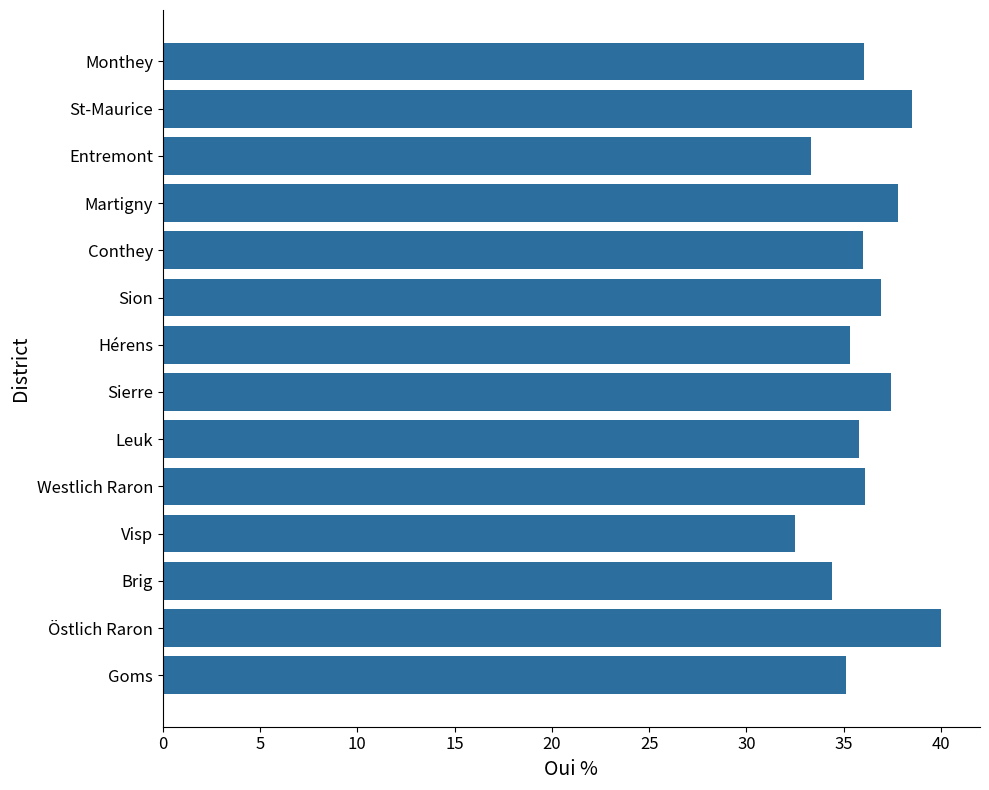

Which has a higher value, Entremont or Östlich Raron?

Östlich Raron